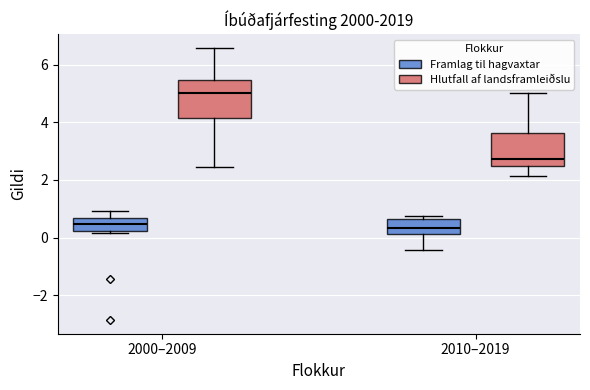

Reading left to right, read every box against the y-axis: the position of its median line, the range the box covers, and the ends of its whiskers. The values are not printed on the chart, so give them approximately, as read against the axis.

2000–2009 (Framlag til hagvaxtar): median 0.4, box 0.2 to 0.6, whiskers 0.2 (just below the box's lower edge) to 1.0
2000–2009 (Hlutfall af landsframleiðslu): median 5.0, box 4.2 to 5.4, whiskers 2.4 to 6.6
2010–2019 (Framlag til hagvaxtar): median 0.4, box 0.2 to 0.6, whiskers -0.4 to 0.8
2010–2019 (Hlutfall af landsframleiðslu): median 2.8, box 2.4 to 3.6, whiskers 2.2 to 5.0